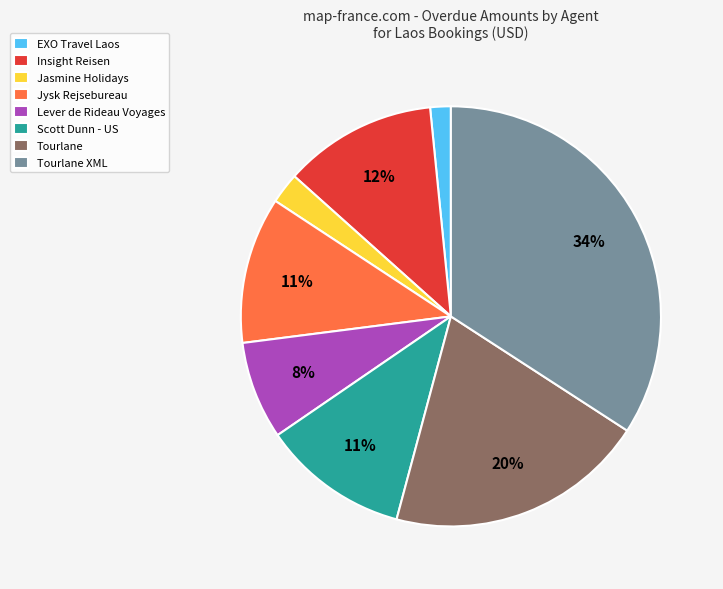

To the nearest percent, what is the average slice percentage?

12%